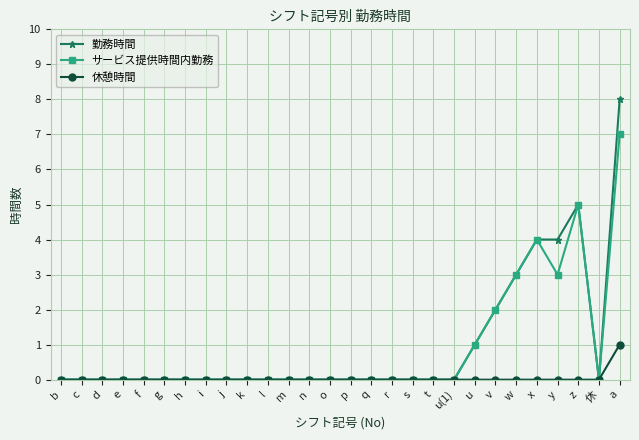

The 休憩時間 series shows 0 at z. True or false?

True